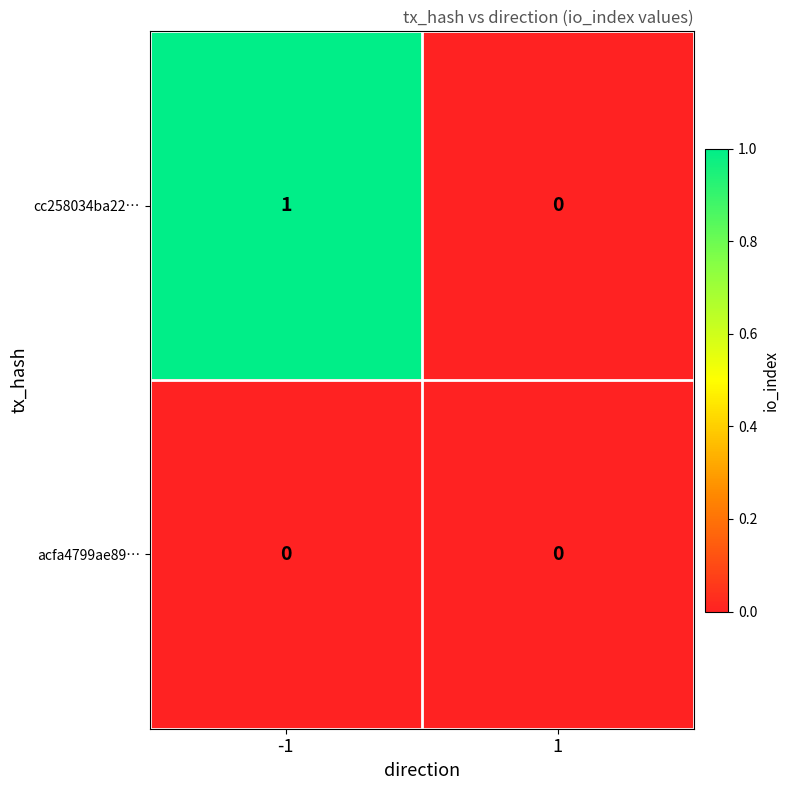

True or false: acfa4799ae89… has a value of 0 at -1.

True